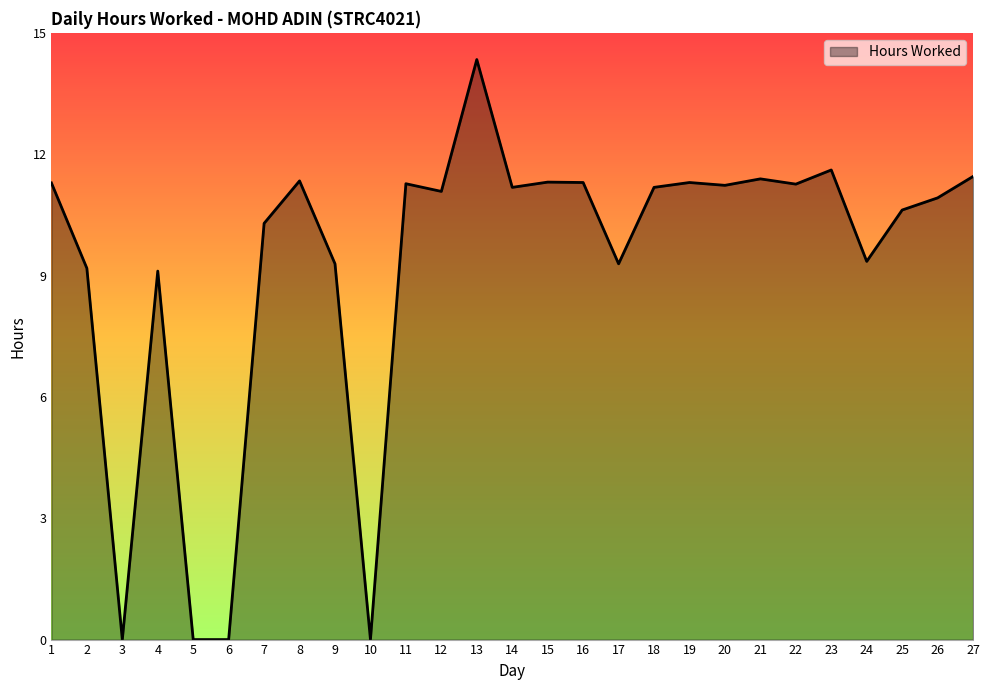

True or false: the data shows 6.3 at 14.

False